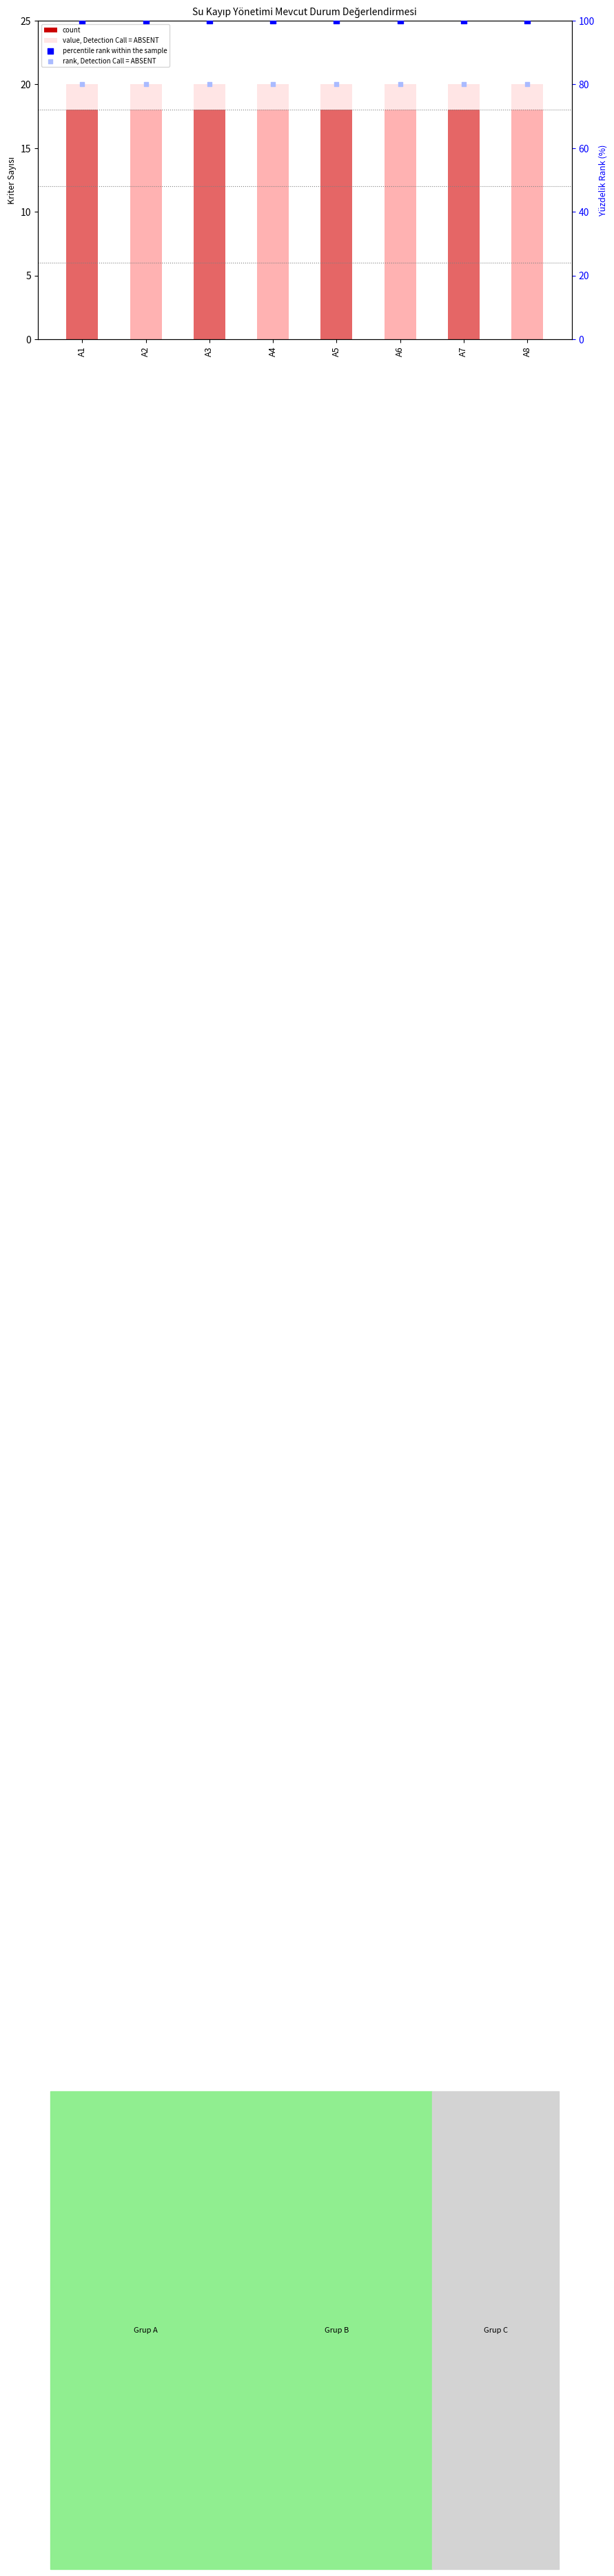

Which series contains the lowest Y value?

count